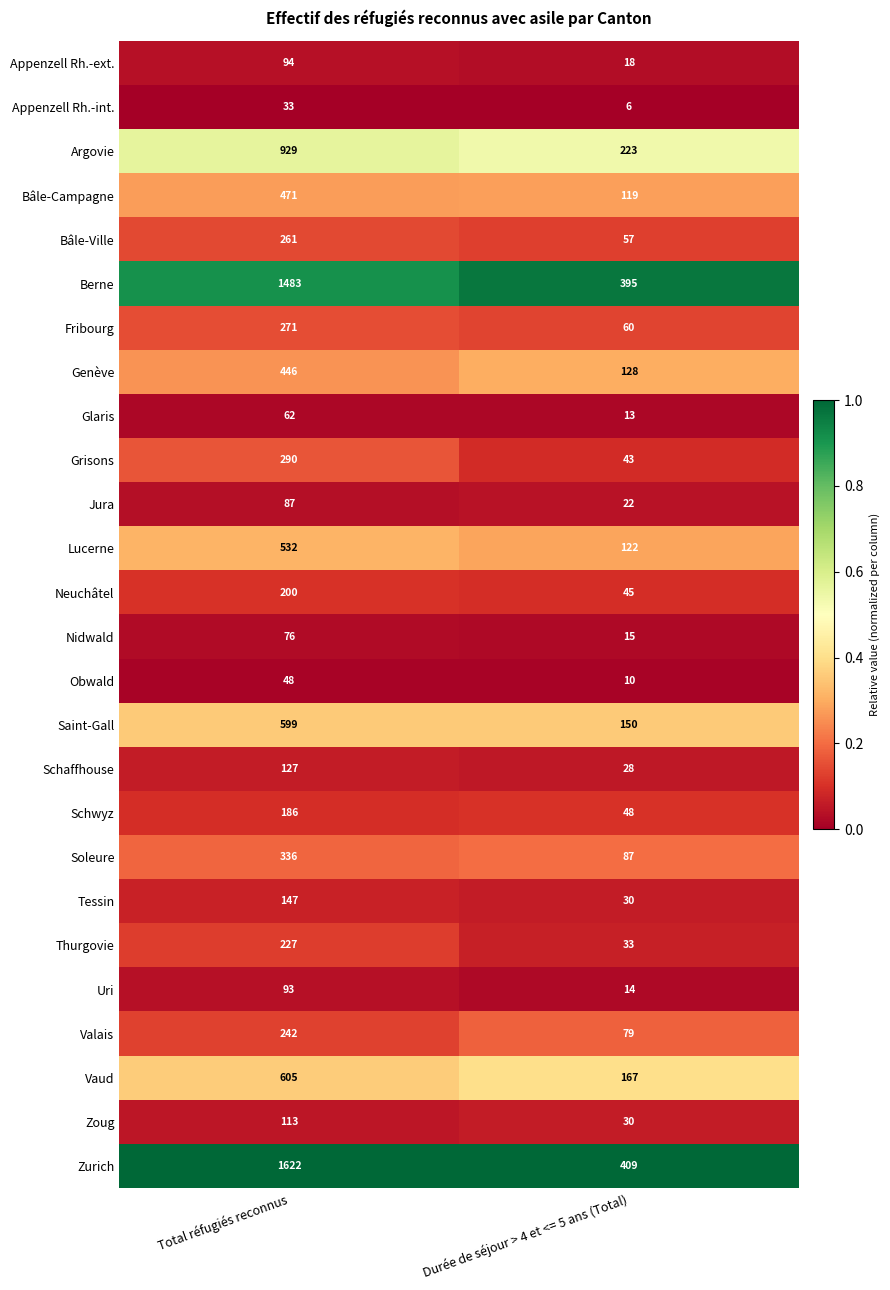

Which series has the largest total across all categories?

Zurich